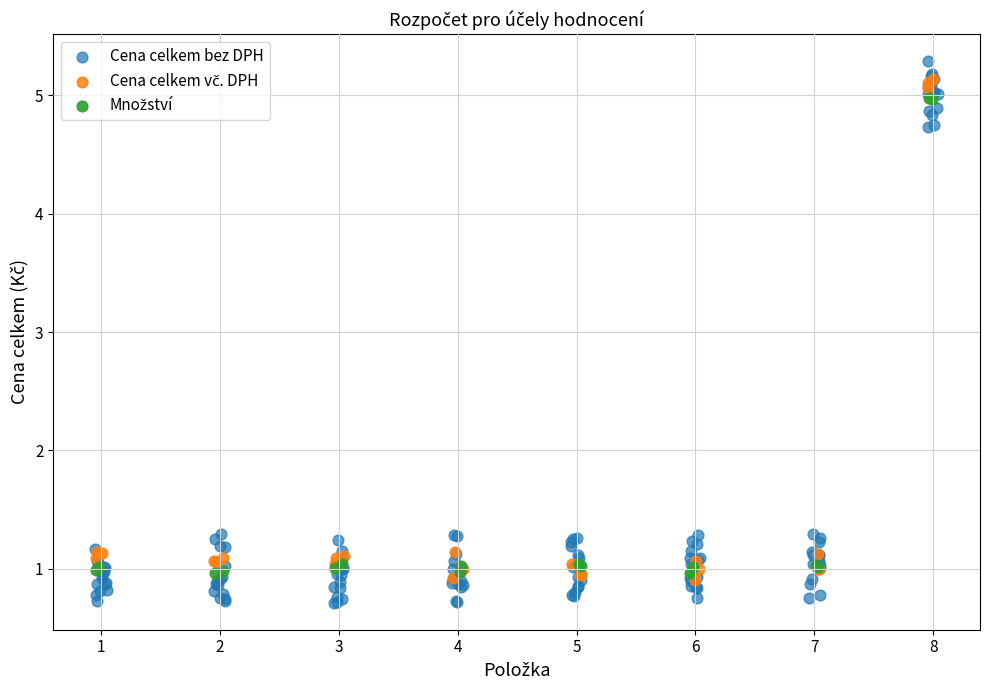

Which series reaches the maximum Y coordinate?

Cena celkem bez DPH